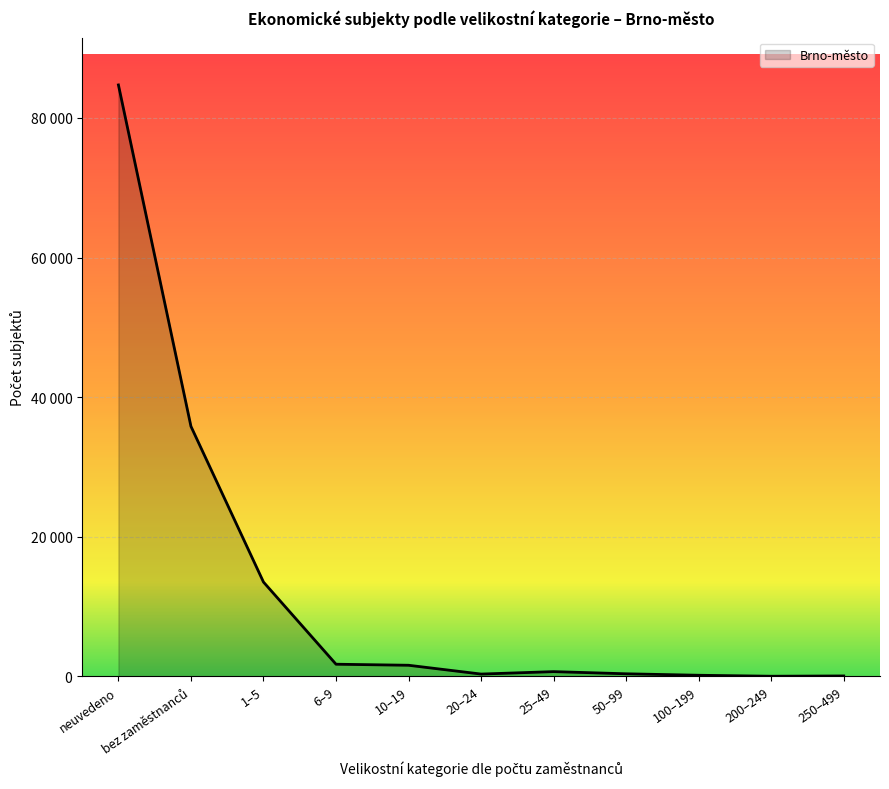

Does the chart display data point markers on the line(s)?

No